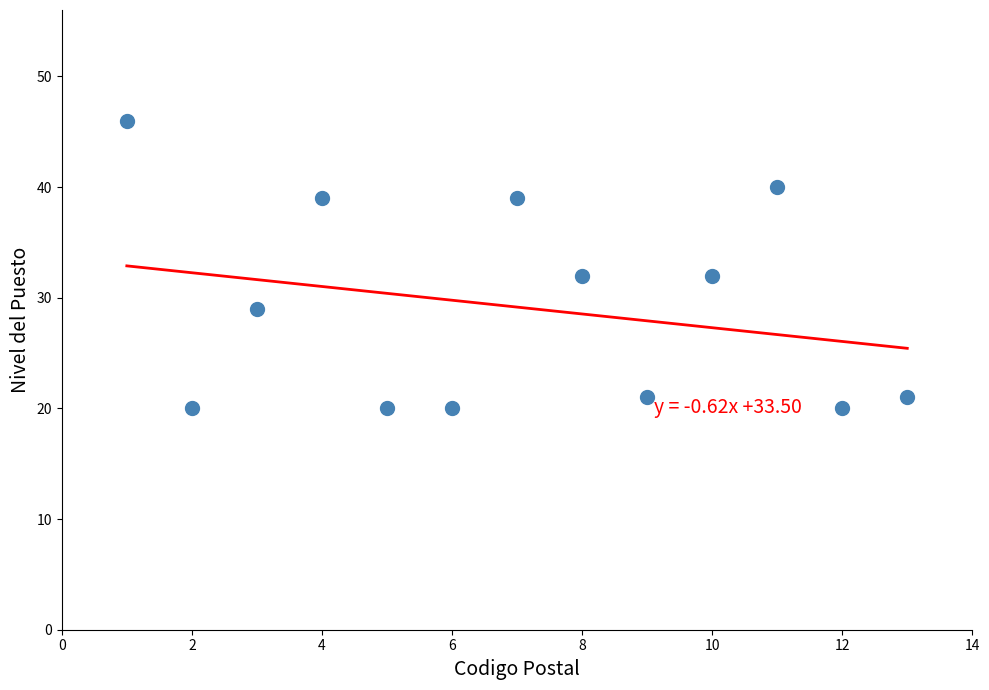

What is the range of X values (max minus min)?

12